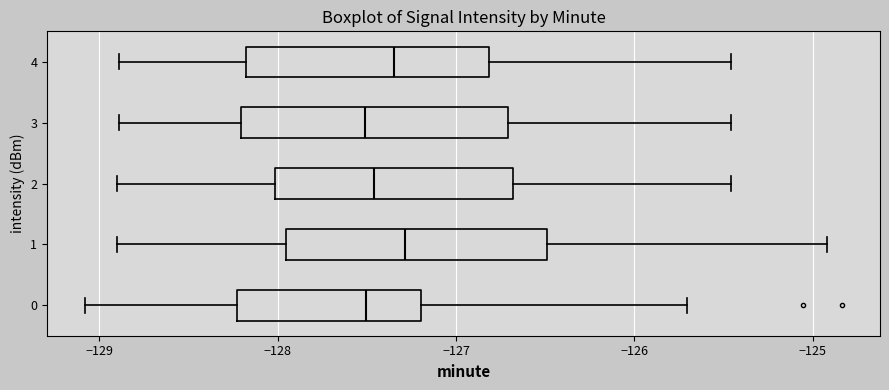

Reading bottom to top, transcribe this box plot: for each box, give where its median line is, the range the box spans, and where its two whiskers end, as read against the x-axis. The values are not printed on the chart, so give them approximately, as read against the axis.

0: median -127.5, box -128.2 to -127.2, whiskers -129.1 to -125.7
1: median -127.3, box -128.0 to -126.5, whiskers -128.9 to -124.9
2: median -127.5, box -128.0 to -126.7, whiskers -128.9 to -125.5
3: median -127.5, box -128.2 to -126.7, whiskers -128.9 to -125.5
4: median -127.3, box -128.2 to -126.8, whiskers -128.9 to -125.5